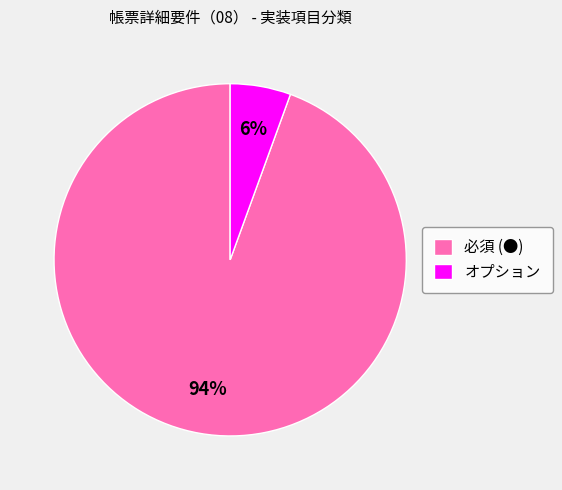

Which category accounts for the majority?

必須 (●)